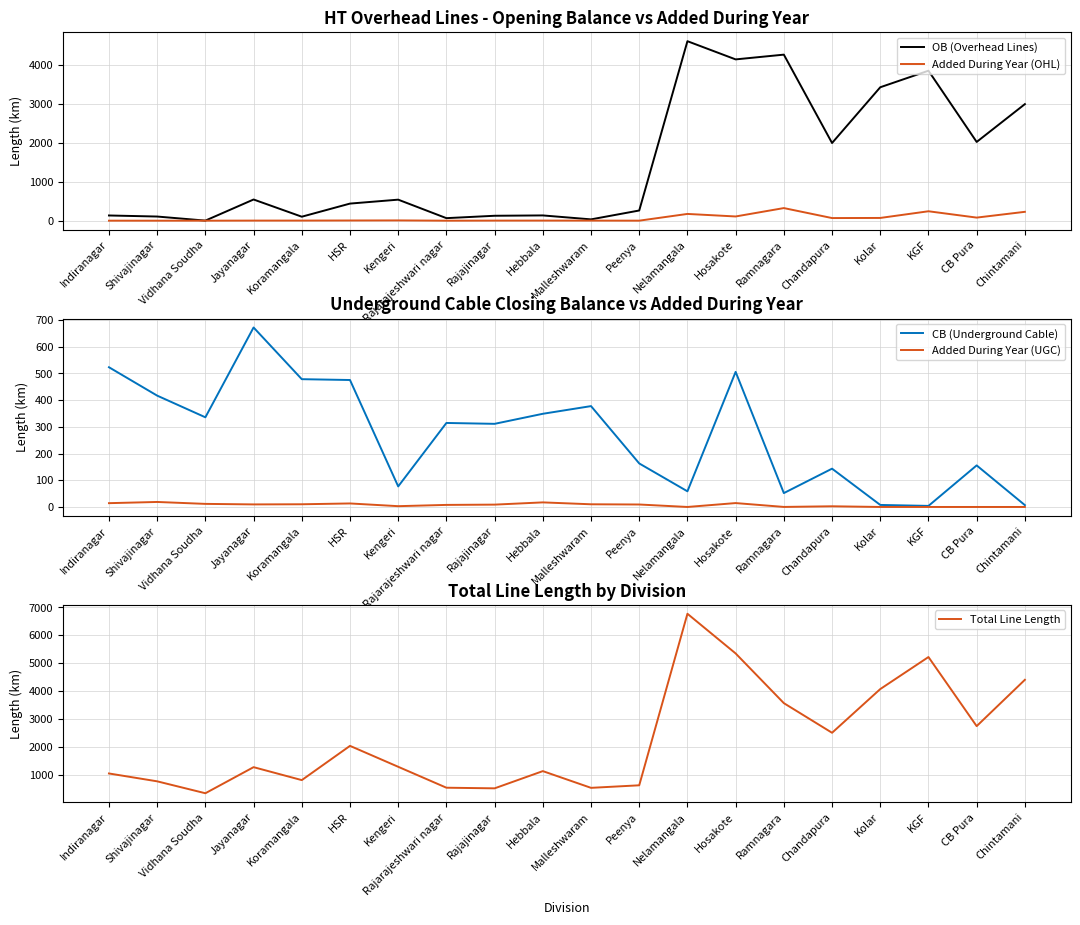

What is the spread (max minus min) of values at Peenya?

627.6